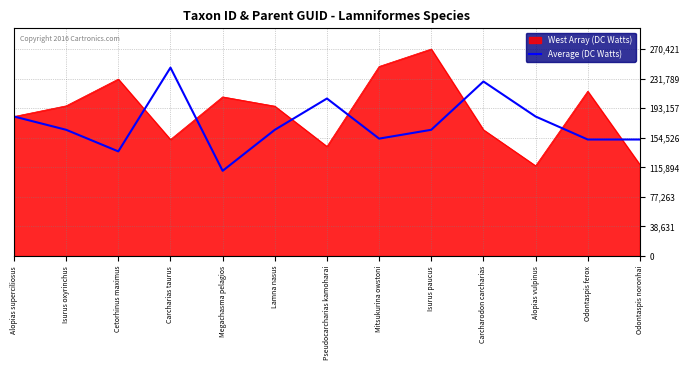

Rank the series by their maximum value, from highest to lowest.

West Array (DC Watts), Average (DC Watts)